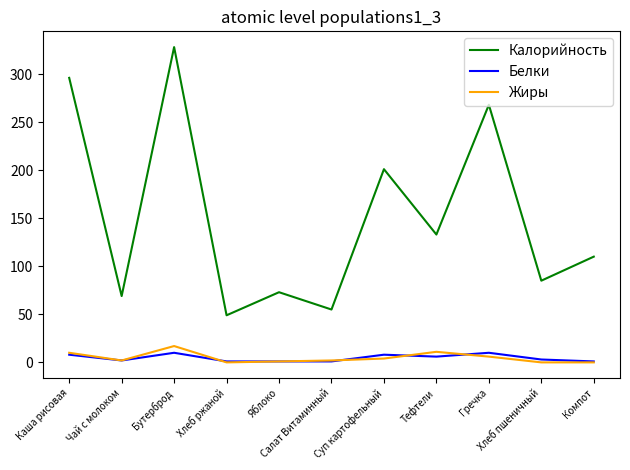

True or false: Жиры and Калорийность intersect in this chart.

False